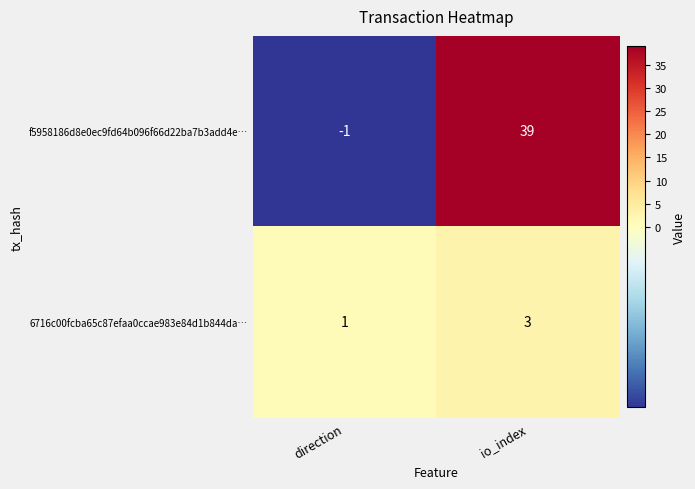

Rank the categories by f5958186d8e0ec9fd64b096f66d22ba7b3add4e… value from lowest to highest.

direction, io_index